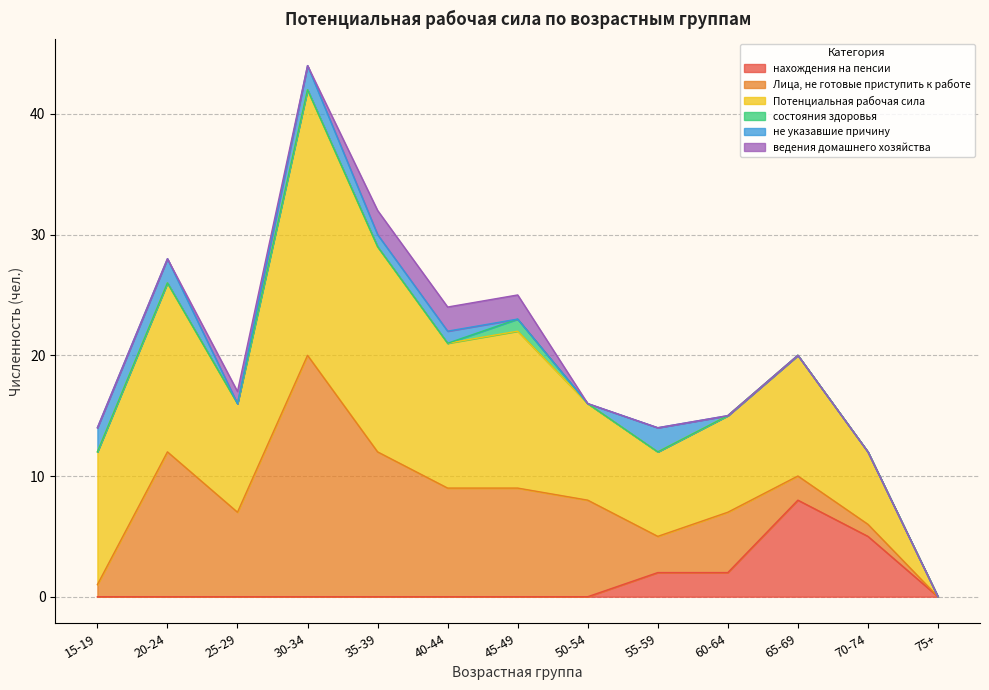

What is the sum of all Потенциальная рабочая сила values?

137